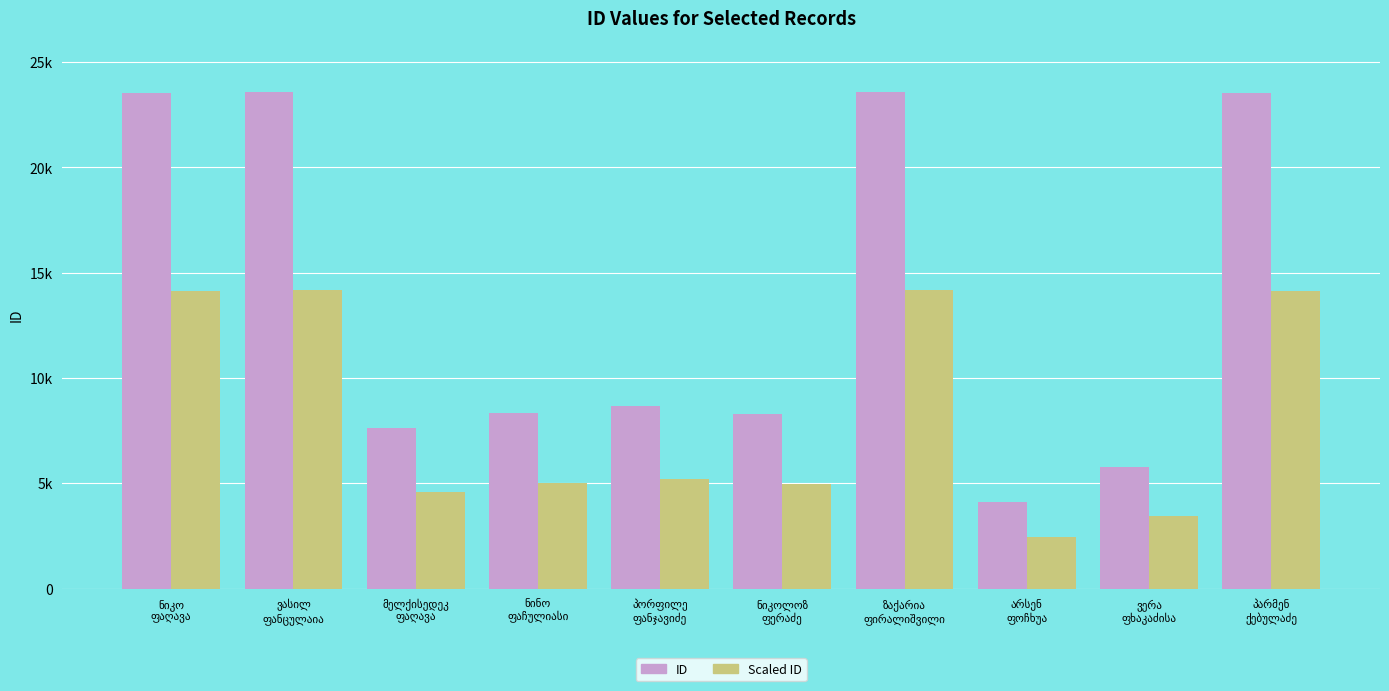

Where is ID nearest to the value 13852?

პორფილე
ფანჯავიძე